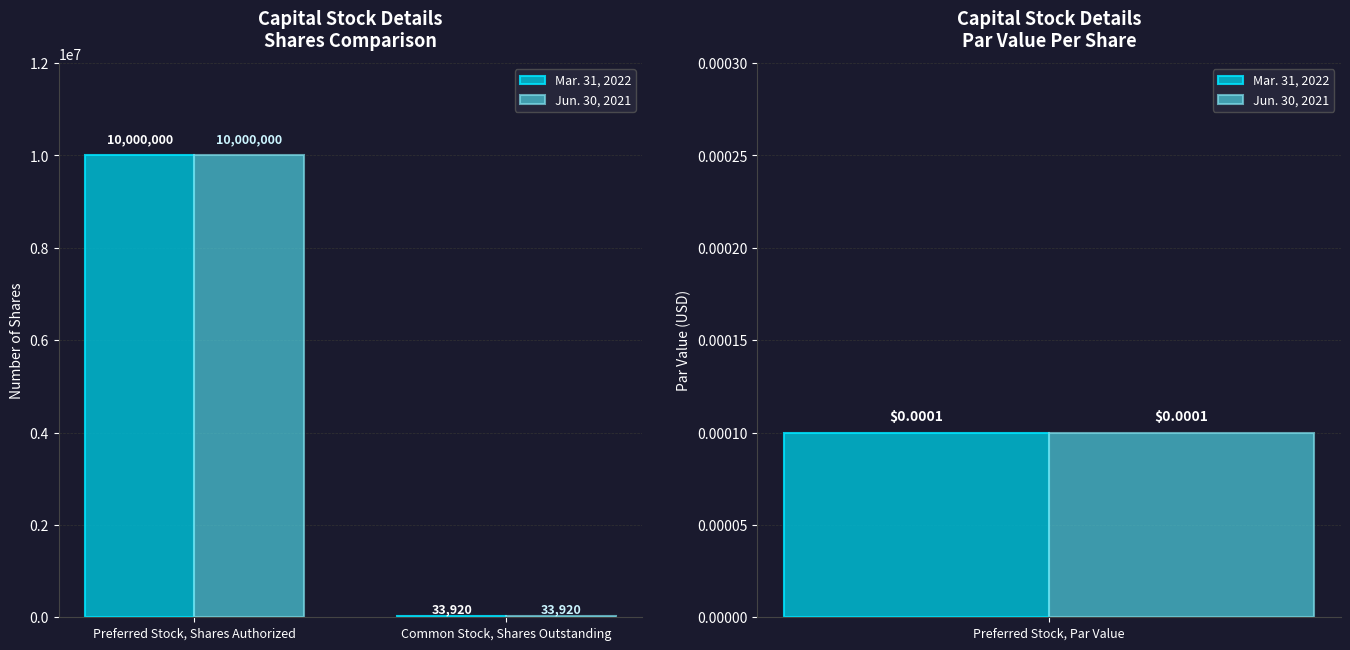

The value of Jun. 30, 2021 at Preferred Stock, Shares Authorized is 10000000. True or false?

True